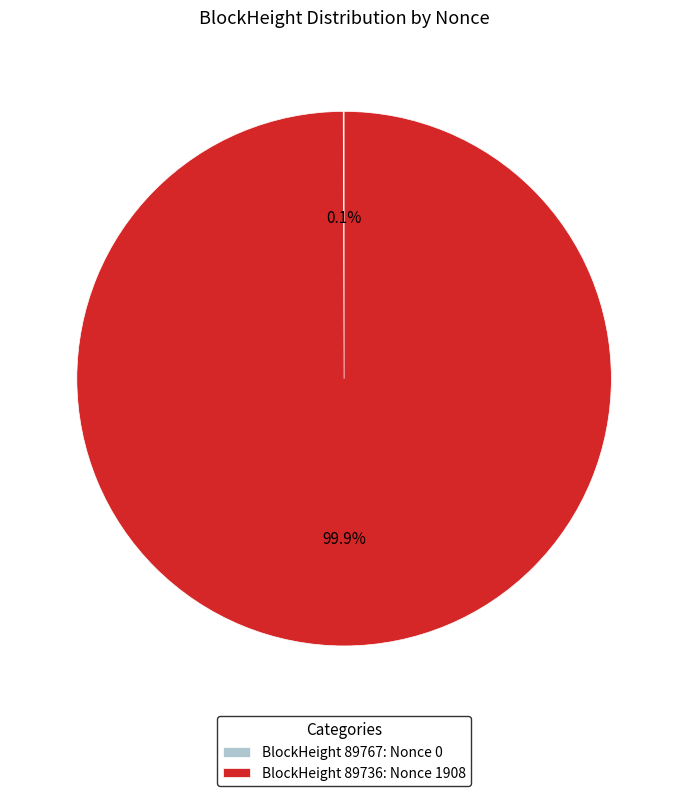

Does BlockHeight 89736: Nonce 1908 account for over 50% of the chart?

Yes